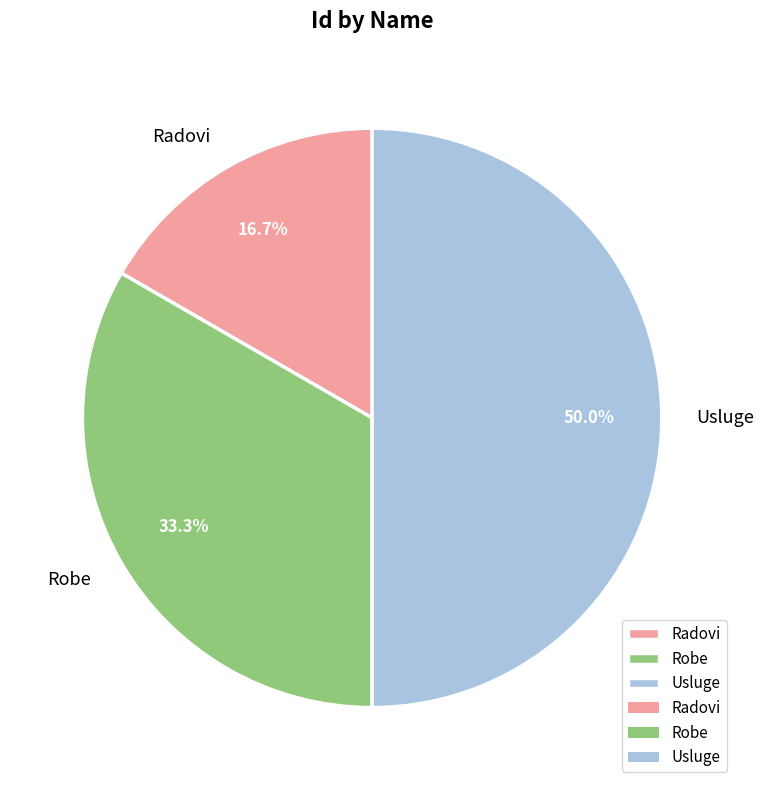

Which slice is the largest?

Usluge